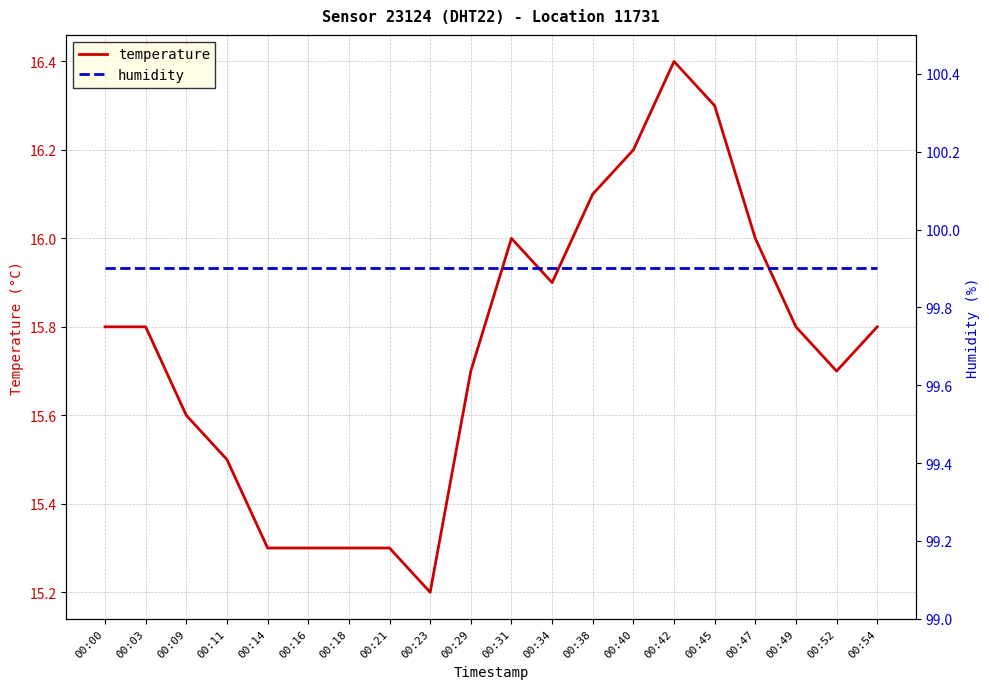

The humidity series shows 161.1 at 00:21. True or false?

False